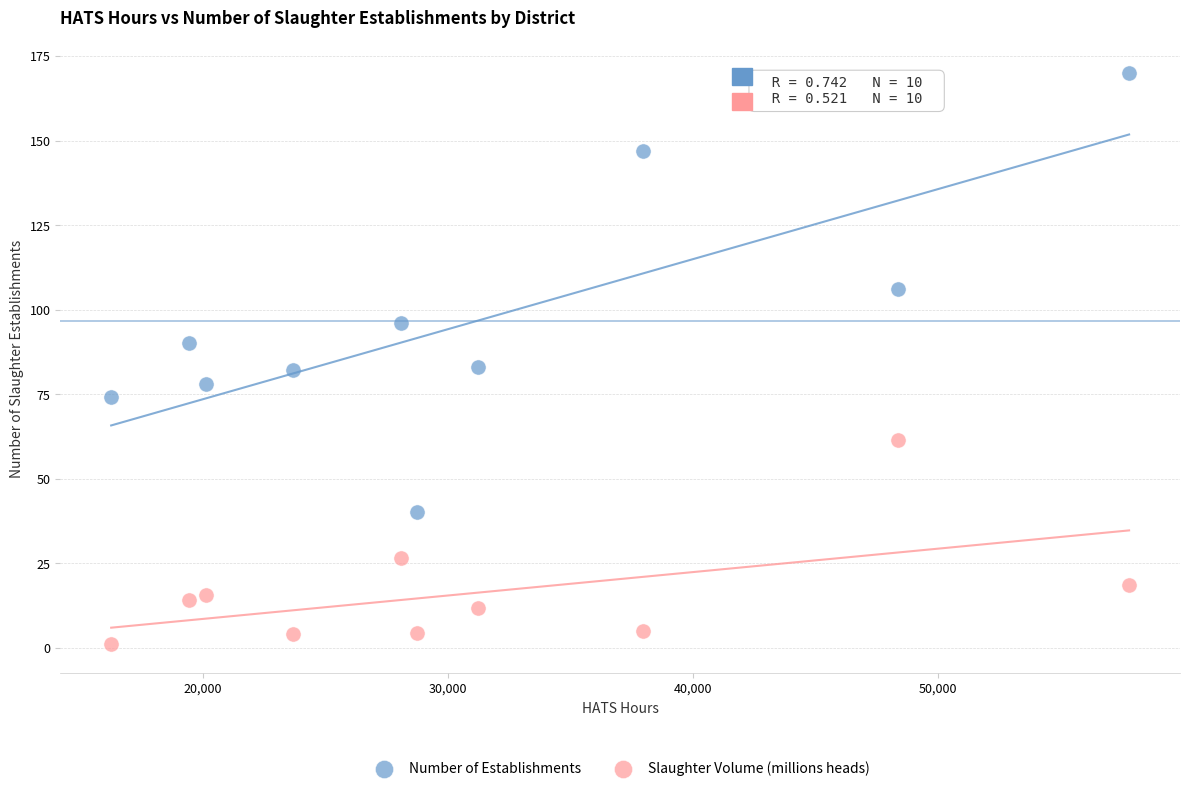

Across all data points, what is the range of X values (max minus min)?

41518.5